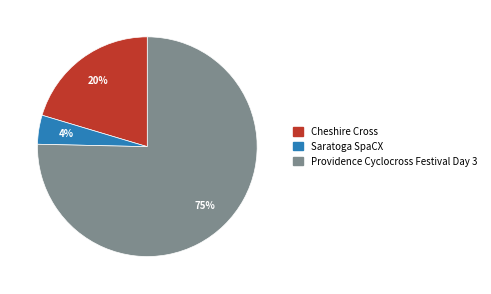

How many slices are in this pie chart?

3